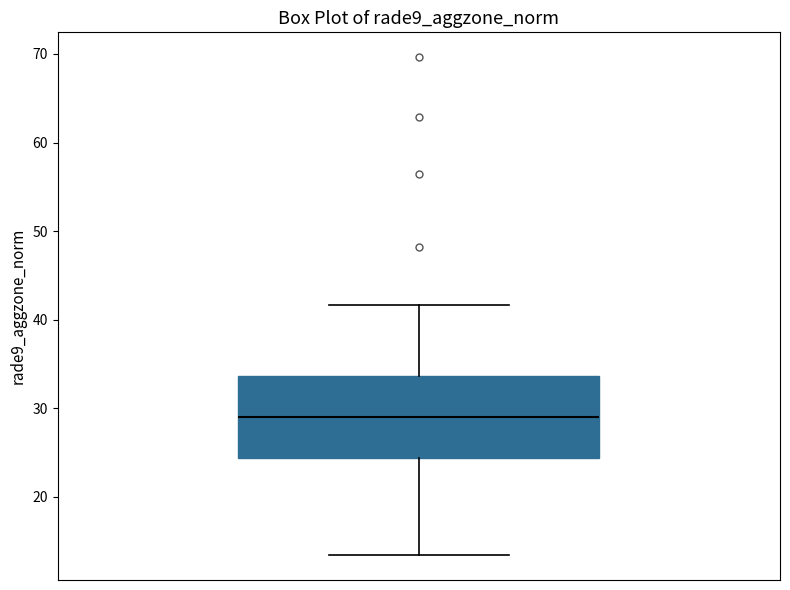

Where does the lower whisker of the box end on the y-axis? The values are not printed on the chart, so give them approximately, as read against the axis.

13